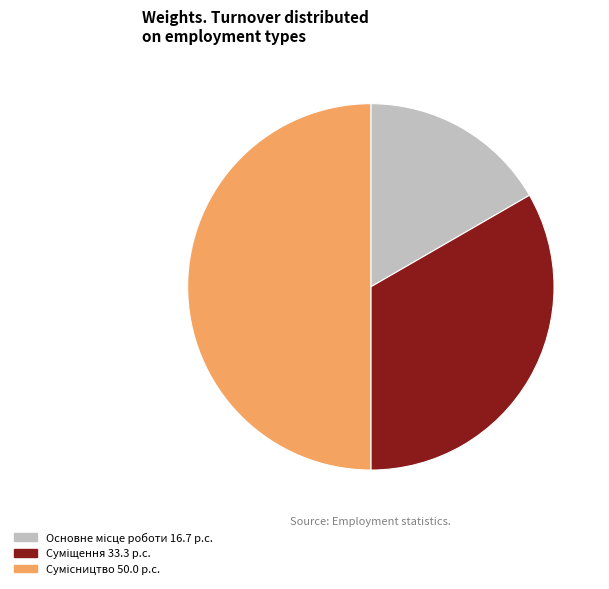

Which slice is the largest?

Сумісництво